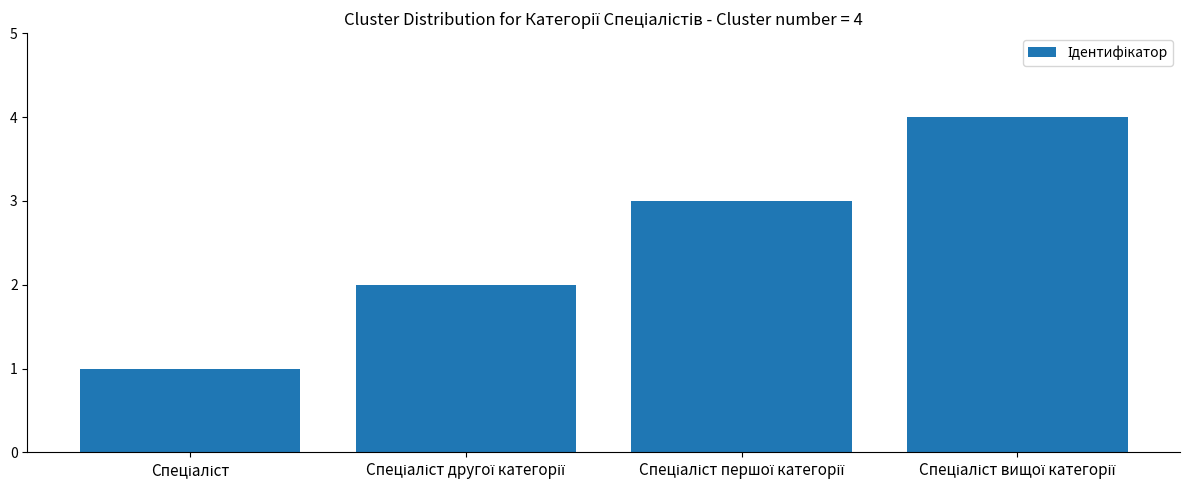

What is the maximum value shown in the chart?

4